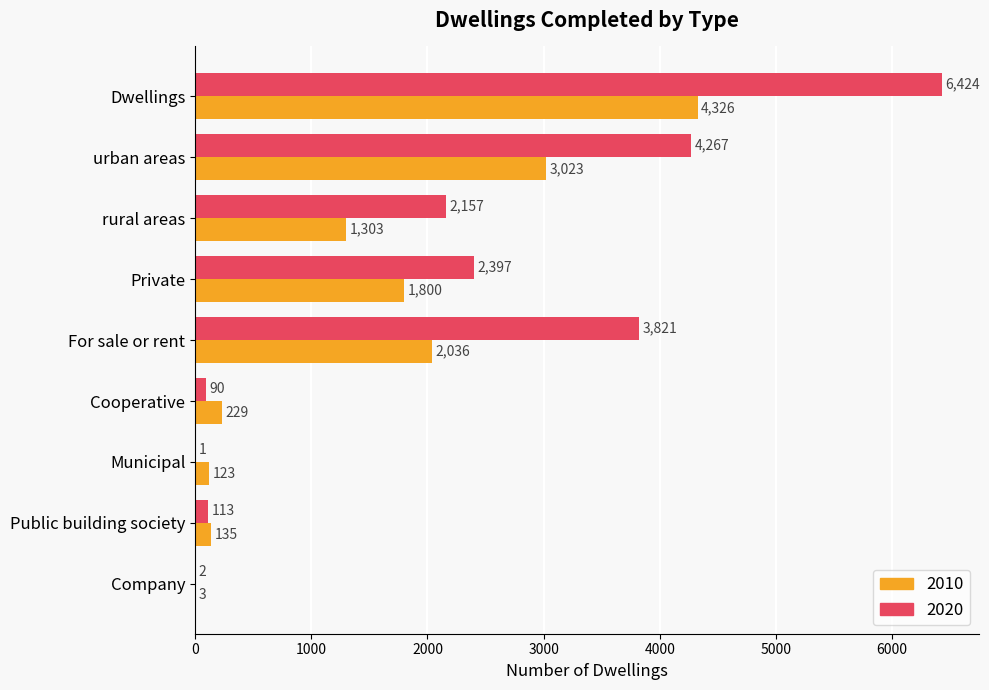

At which label is 2020 closest to 3212?

For sale or rent